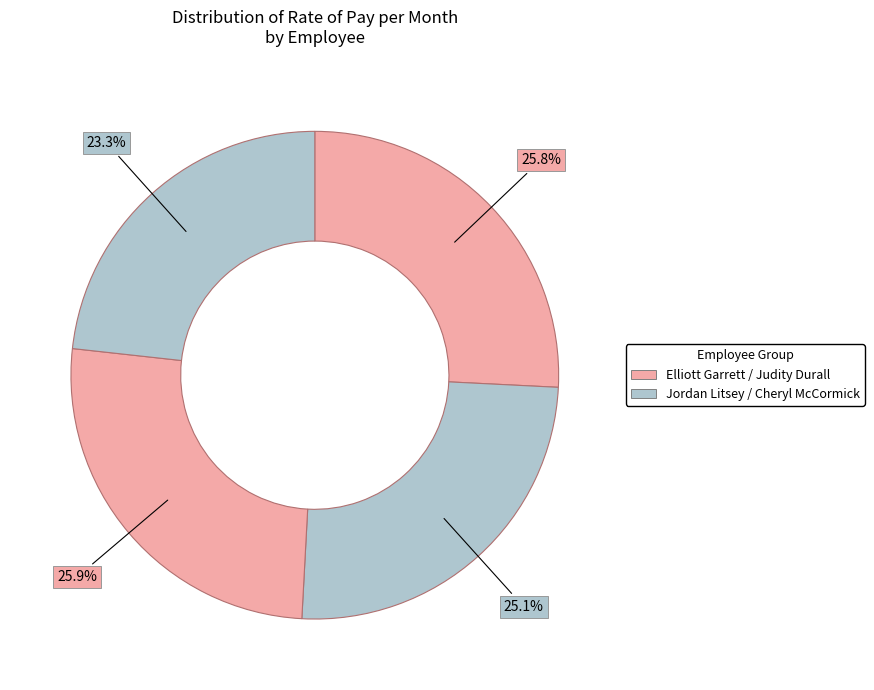

How many segments does this pie chart have?

4